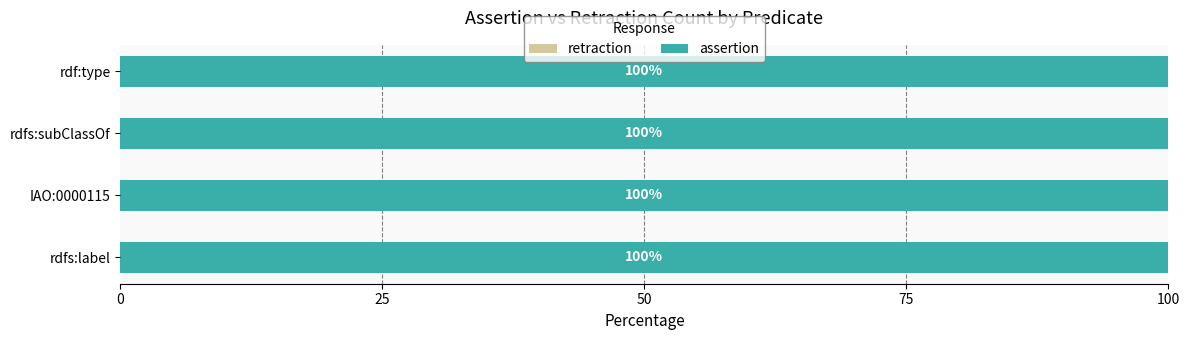

Which series changed the most between rdfs:label and IAO:0000115?

assertion